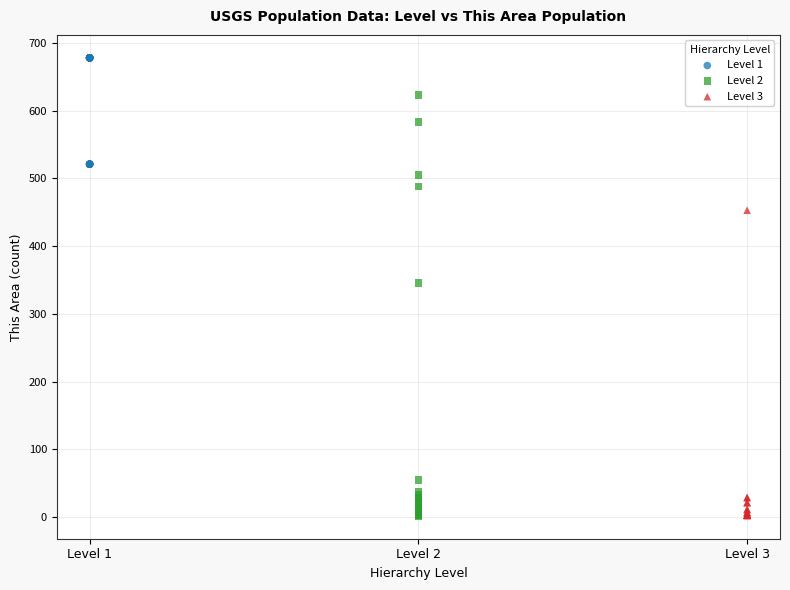

Which series has the largest Y range (max minus min)?

Level 2